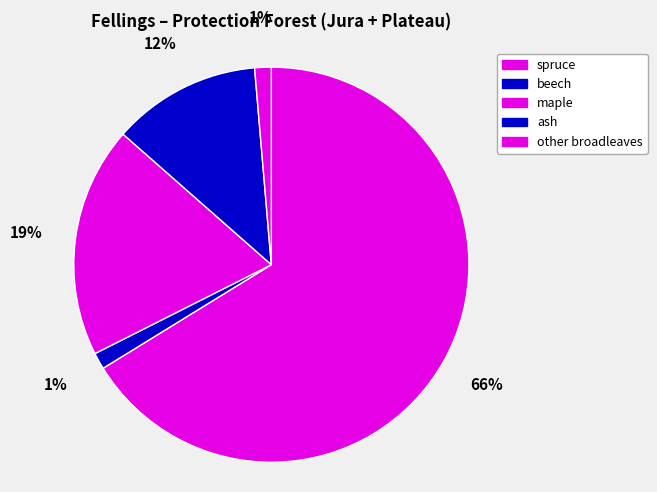

How many segments does this pie chart have?

5